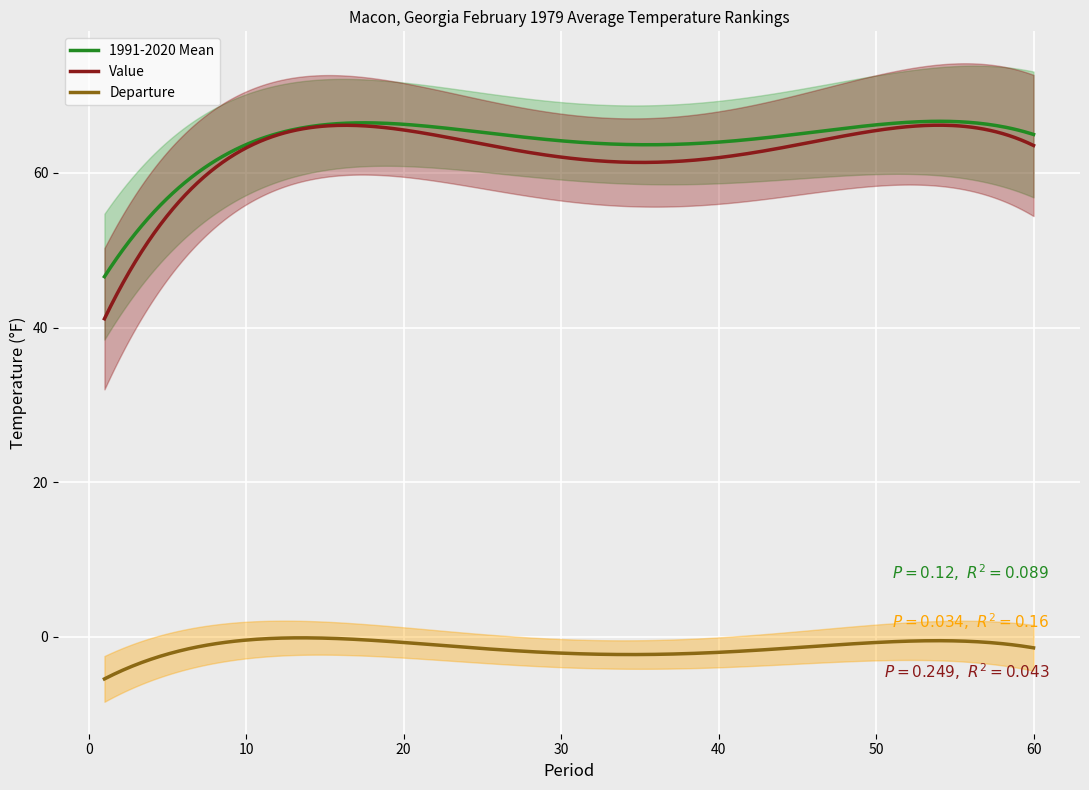

True or false: Departure and 1991-2020 Mean cross at least once.

False